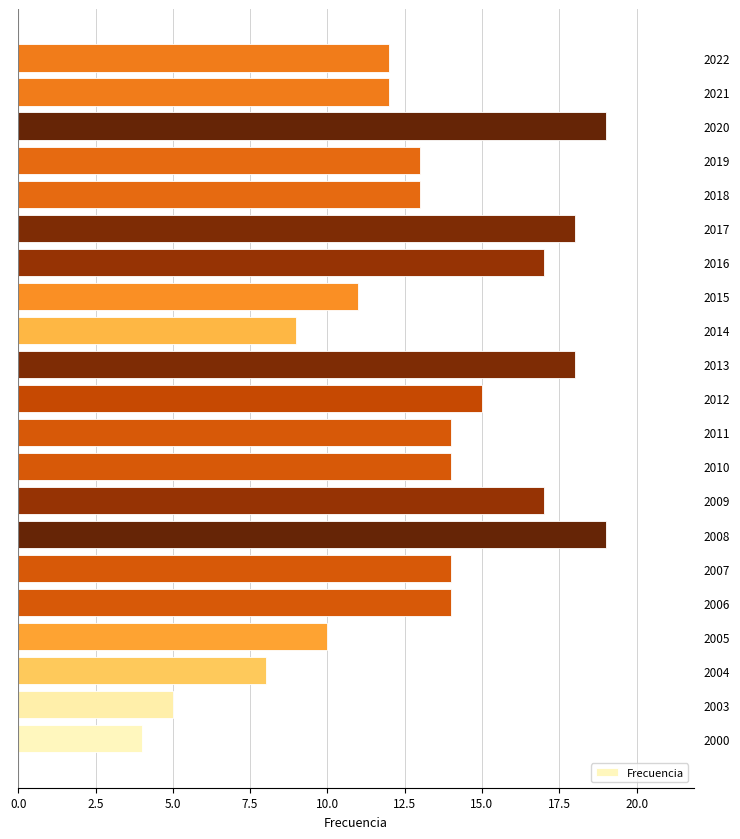

Between 2004 and 2010, which is larger?

2010